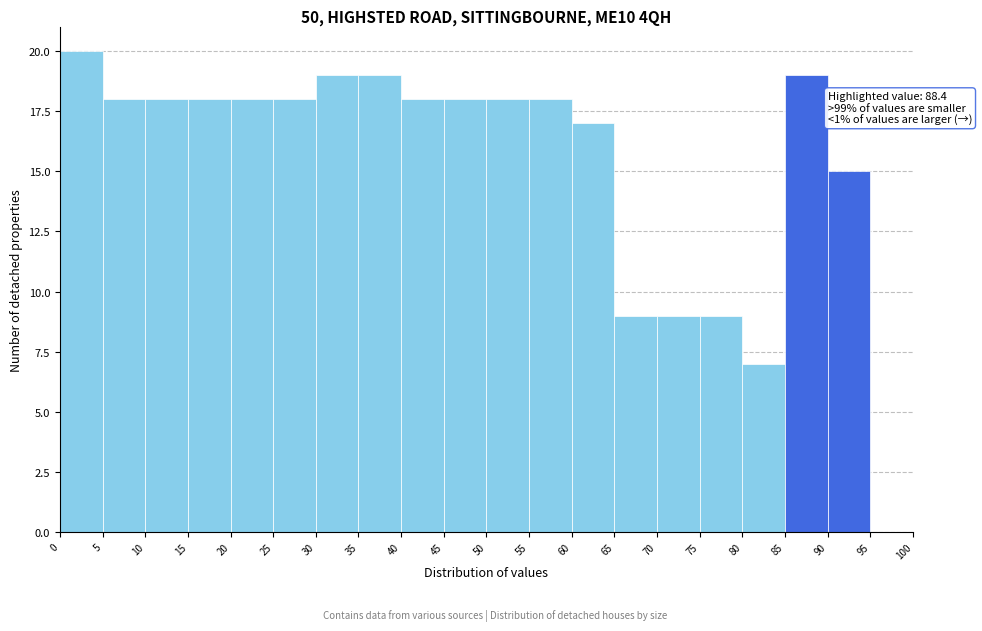

Over which range of the x-axis is the bar tallest?

0 to 5